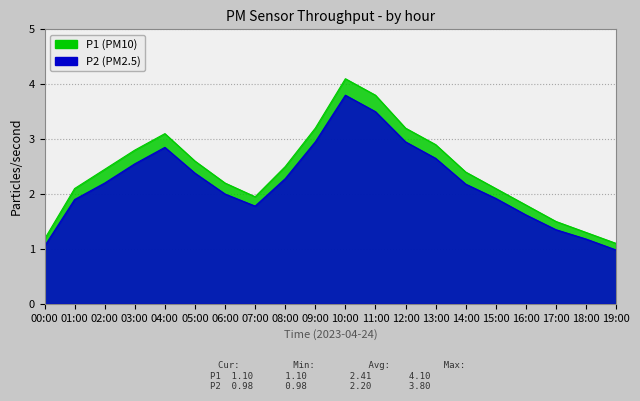

True or false: P1 has a value of 1.1 at 16:00.

False